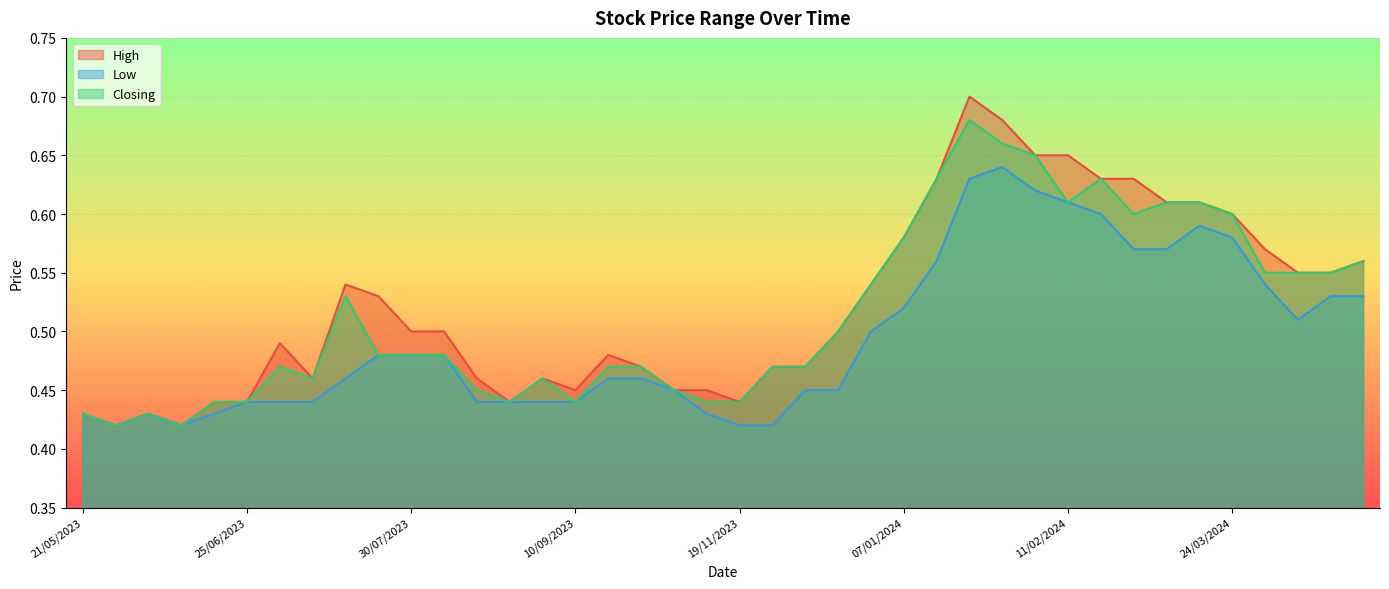

What is the total value across all series at 28/04/2024?

1.6